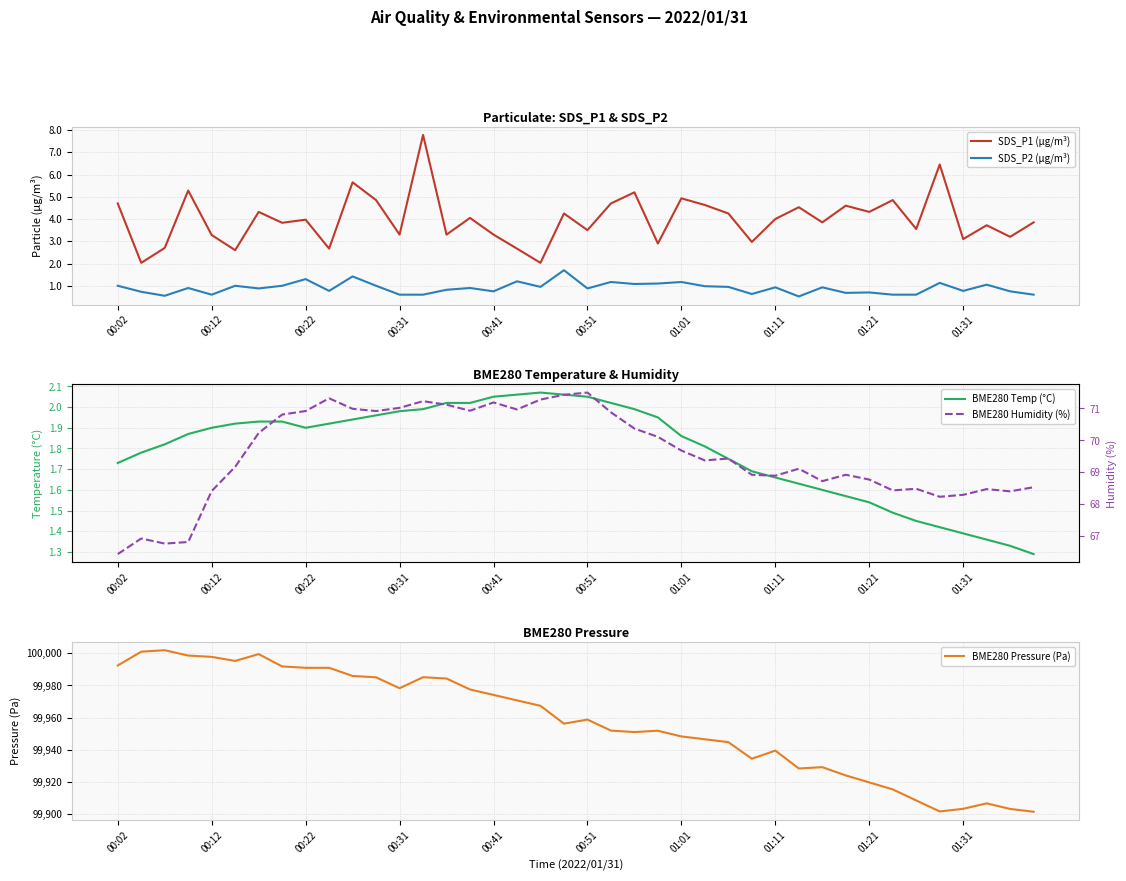

What is the total value across all series at 39?

99975.7